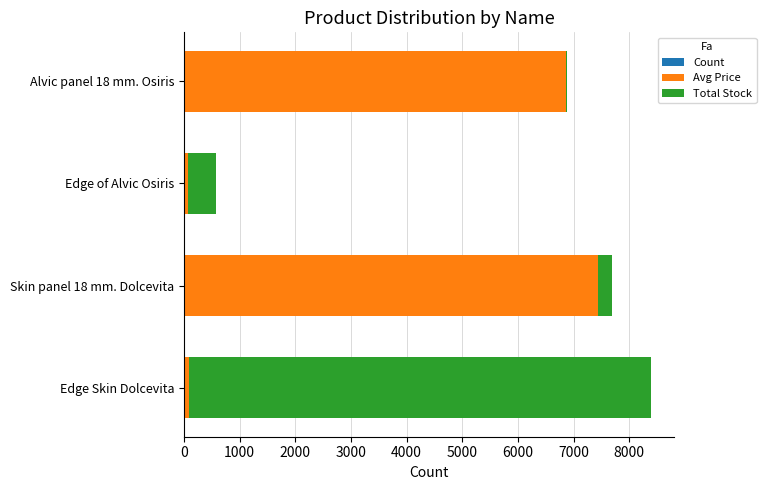

At which category is the sum across all series the highest?

Edge Skin Dolcevita